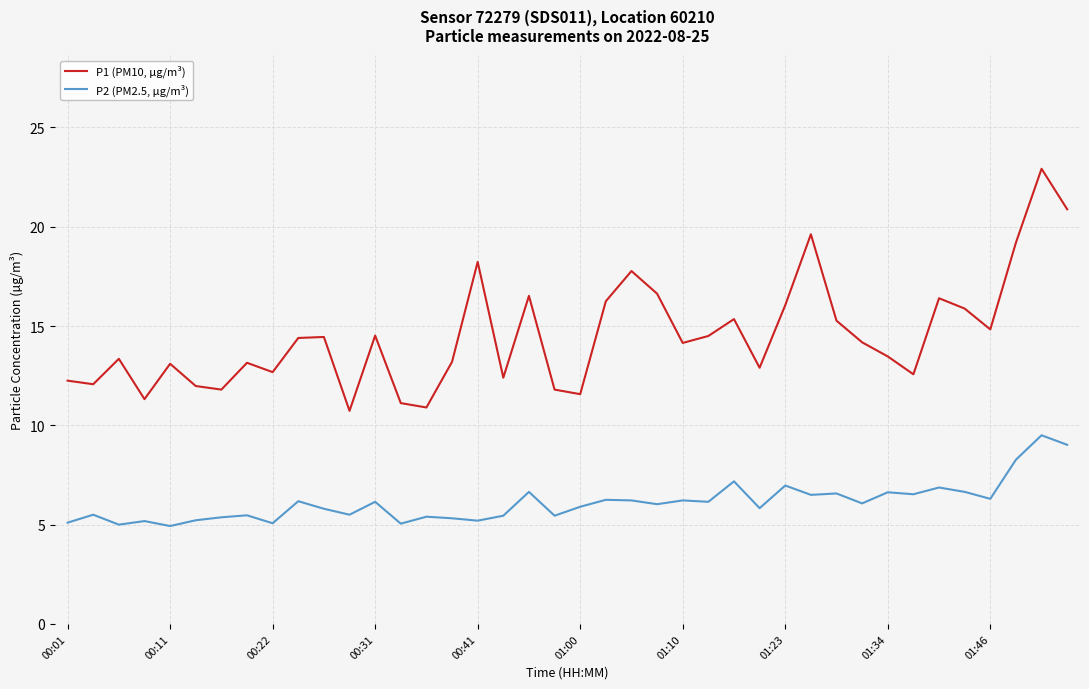

List the series in order of their peak value, highest first.

P1 (PM10, µg/m³), P2 (PM2.5, µg/m³)